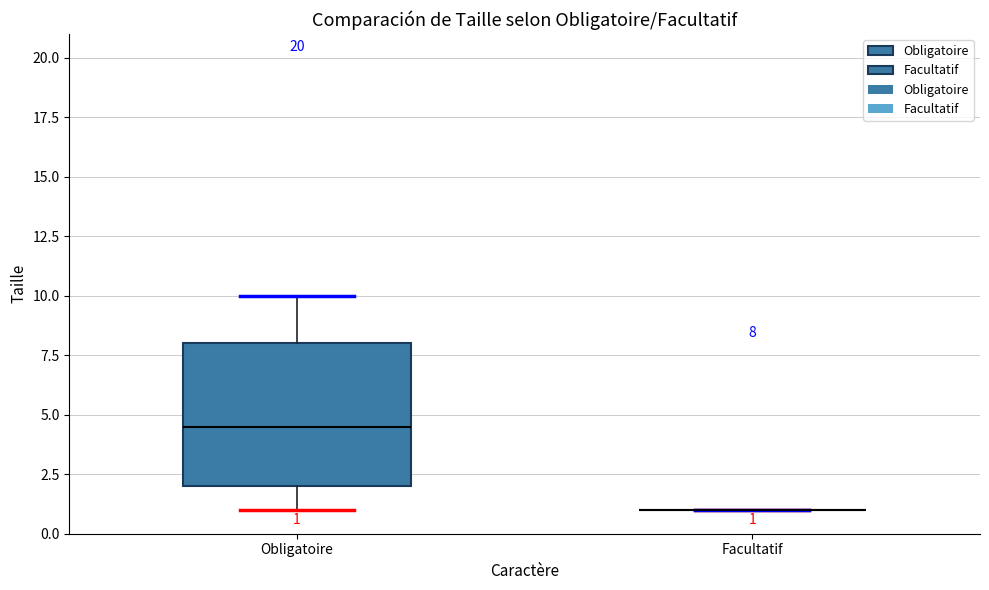

Which box is the tallest, from its lower edge to its upper edge?

Obligatoire